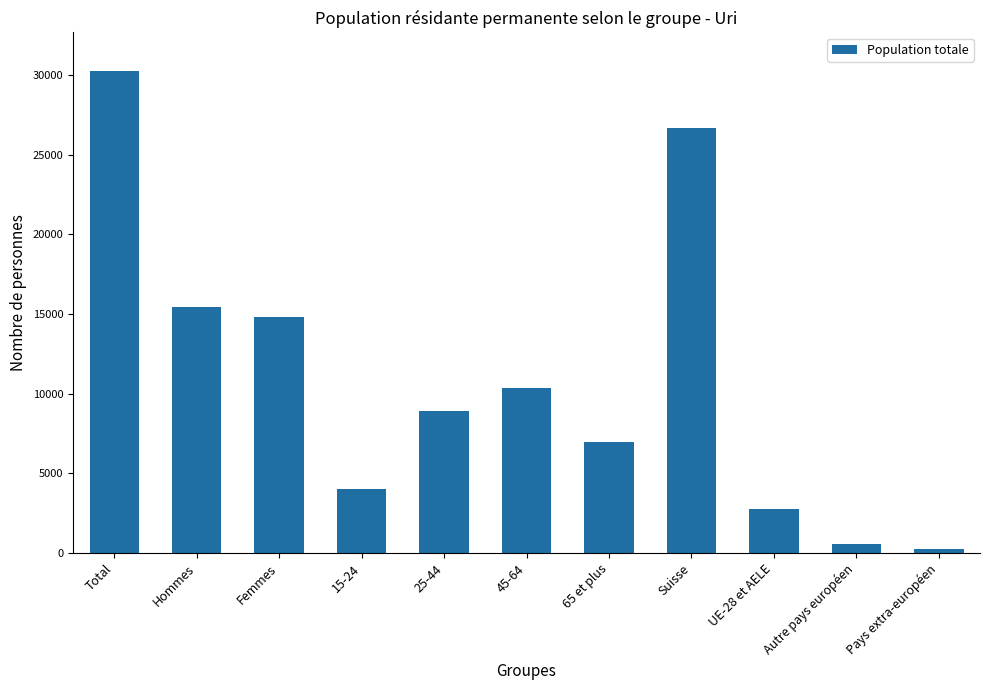

How many data points are less than 8923?

5